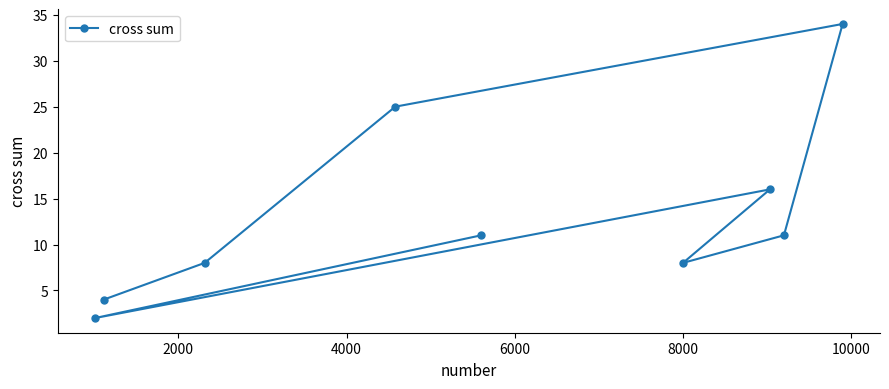

How many lines are shown in the chart?

1